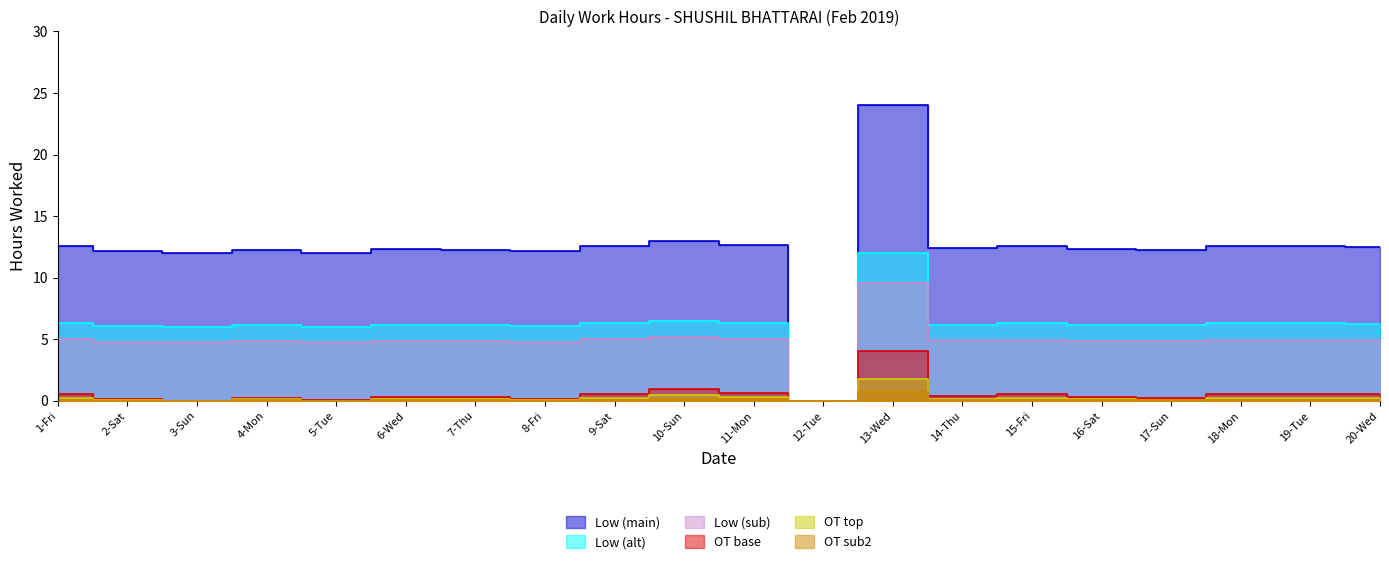

Between 18-Mon and 20-Wed, which series saw the biggest shift?

Low (main)